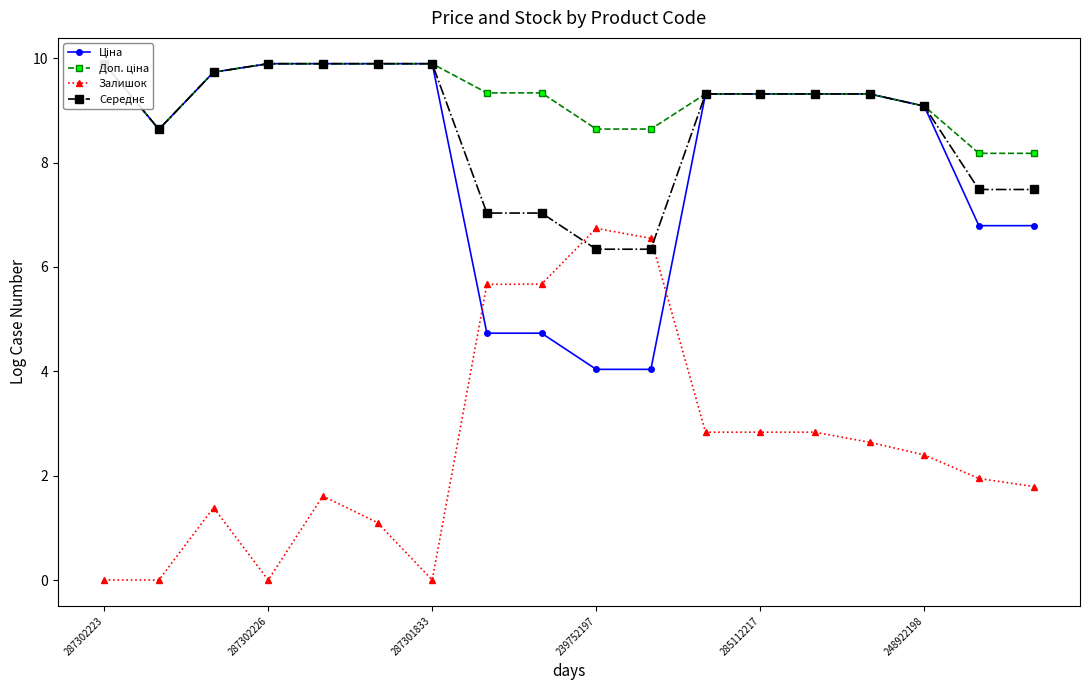

True or false: Залишок has more than 1 points higher than both neighbors.

True